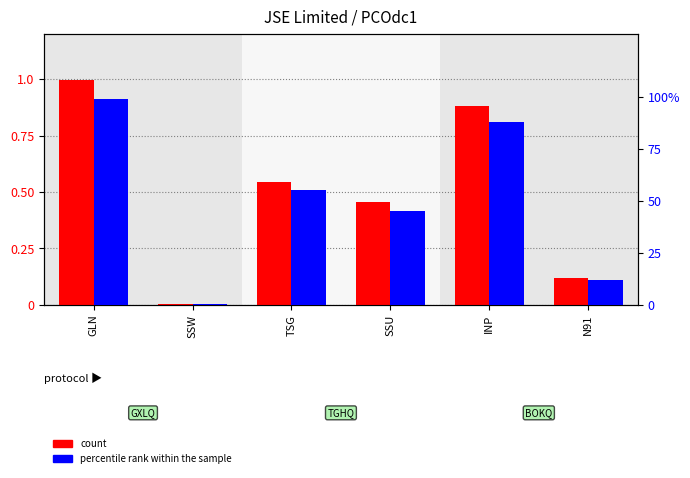

Which series has the largest total across all categories?

percentile rank within the sample